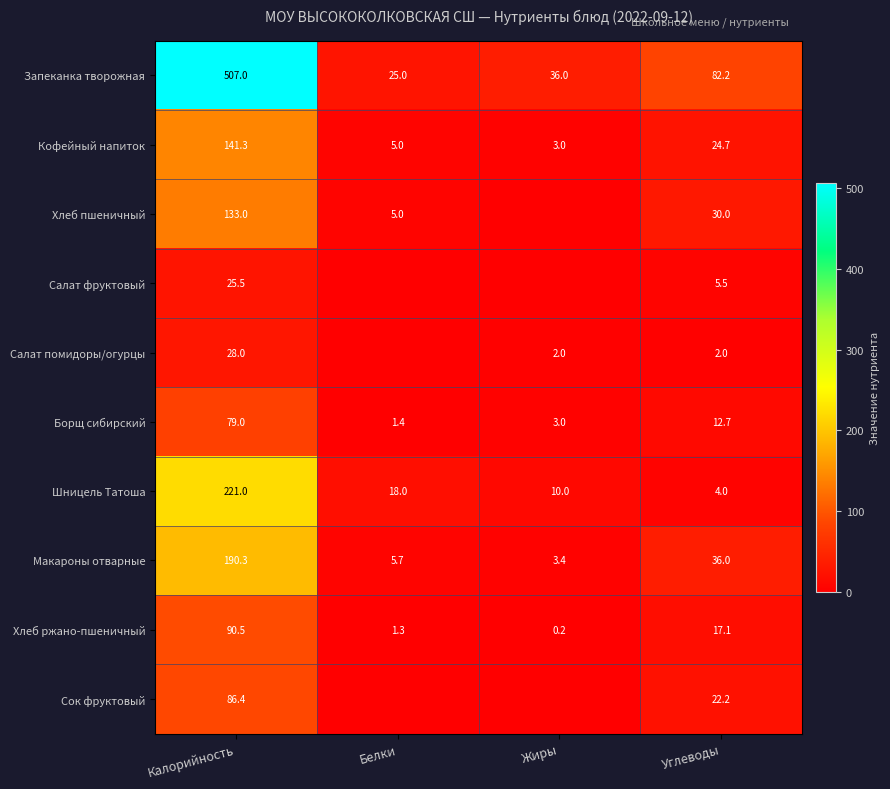

At which label does Запеканка творожная first exceed 82?

Калорийность